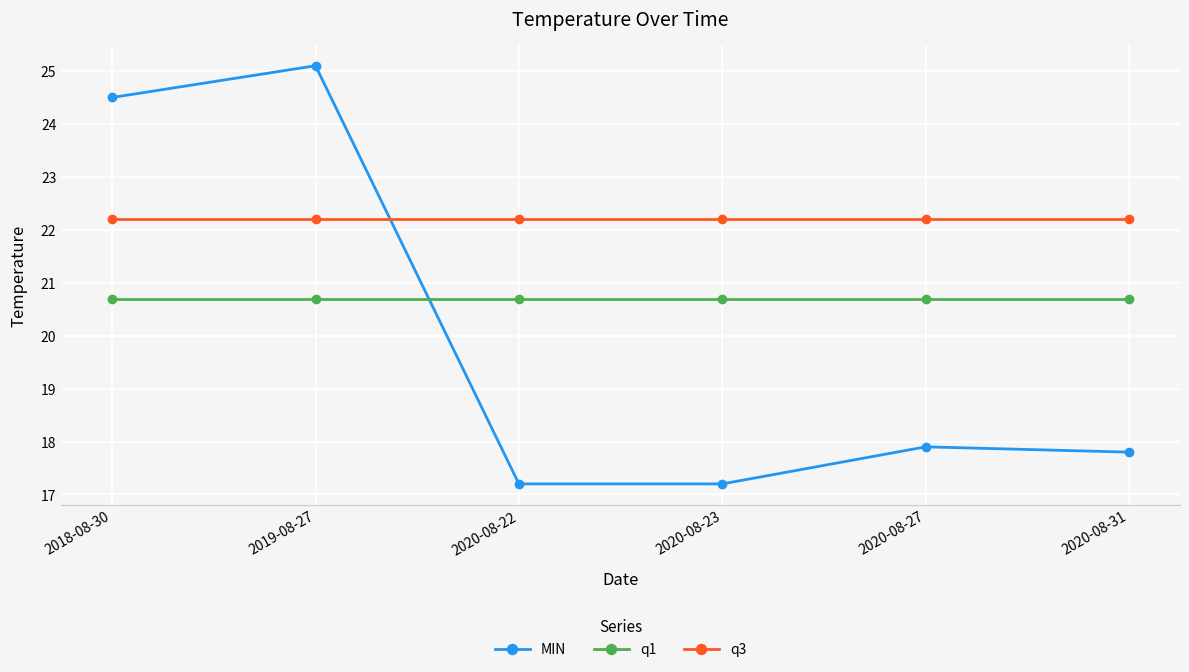

True or false: MIN and q1 intersect in this chart.

True